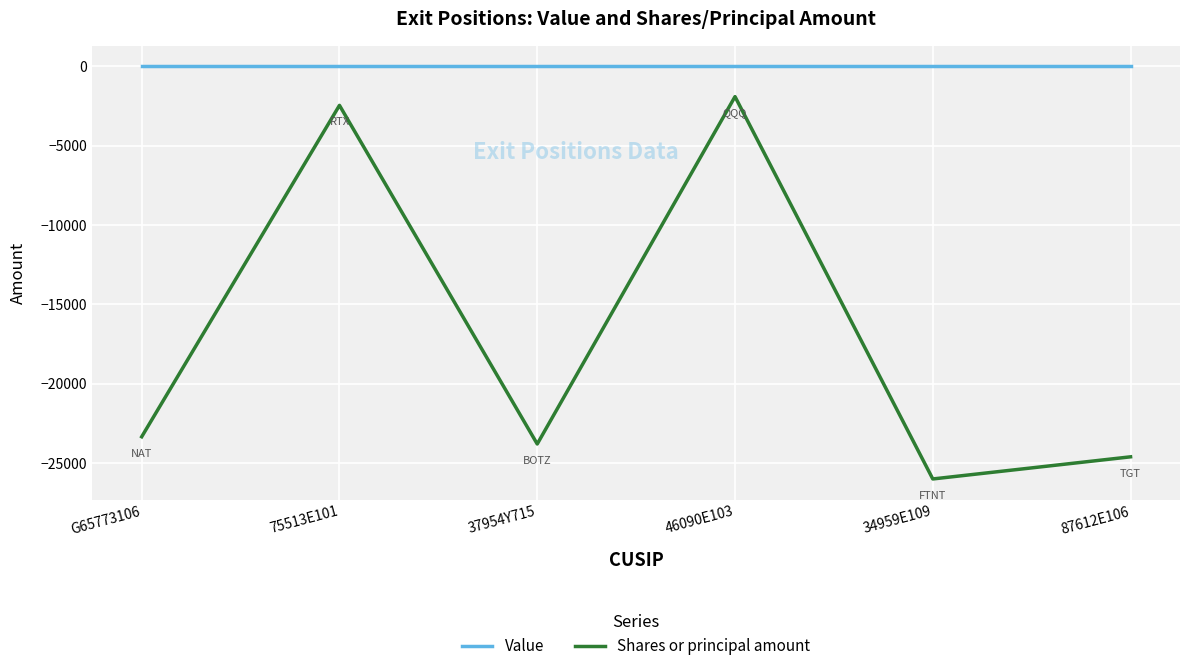

List the series in order of their peak value, highest first.

Value, Shares or principal amount